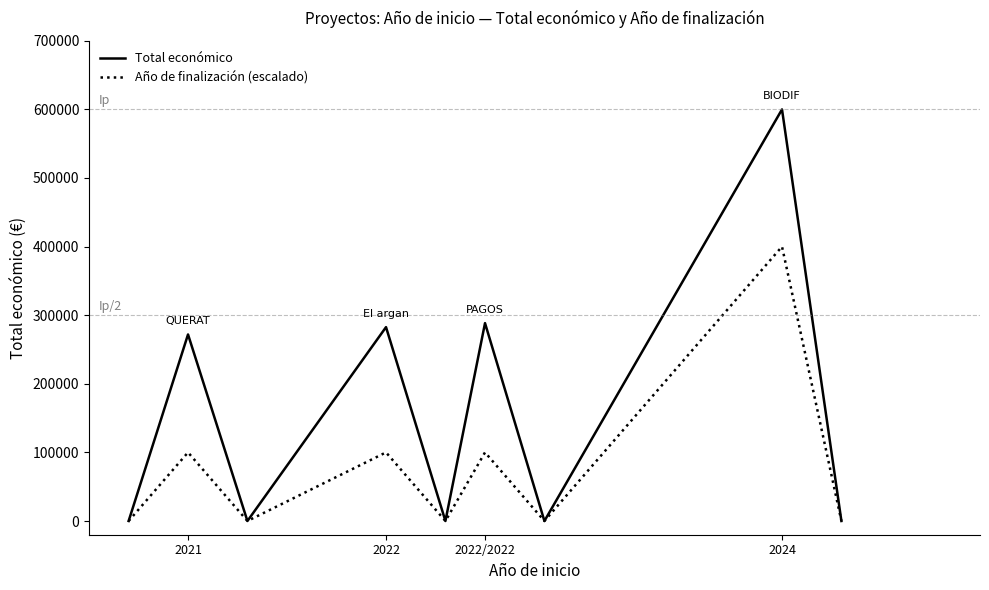

Does the chart display data point markers on the line(s)?

No